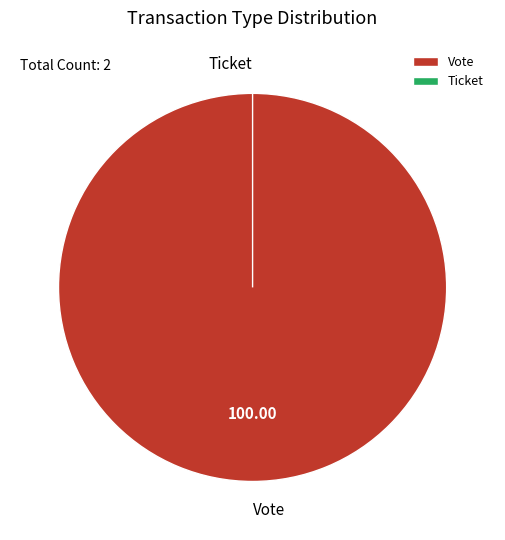

To the nearest percent, what is the combined percentage of Vote and Ticket?

100%